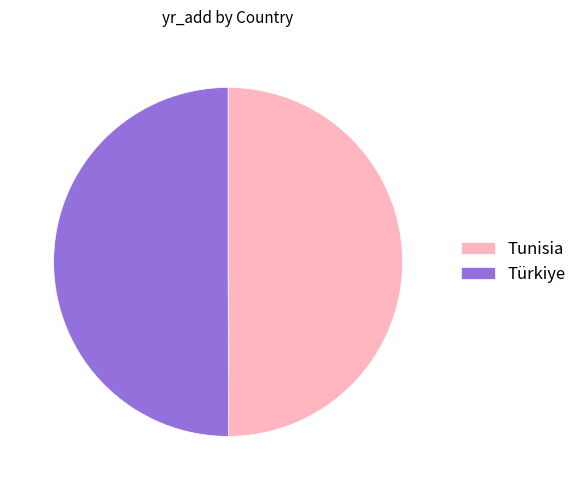

The Tunisia slice represents 64% of the pie. True or false?

False